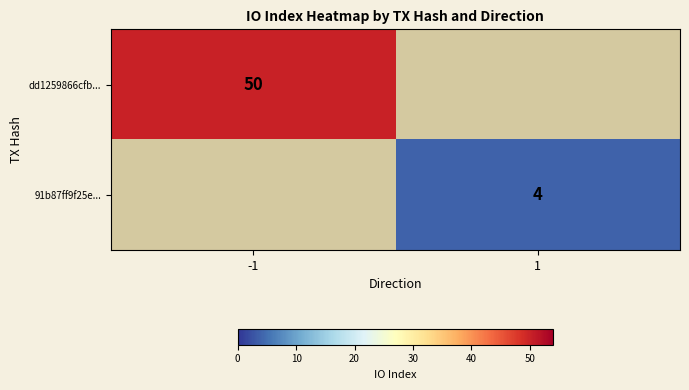

True or false: 91b87ff9f25e... has a value of 4 at 1.

True